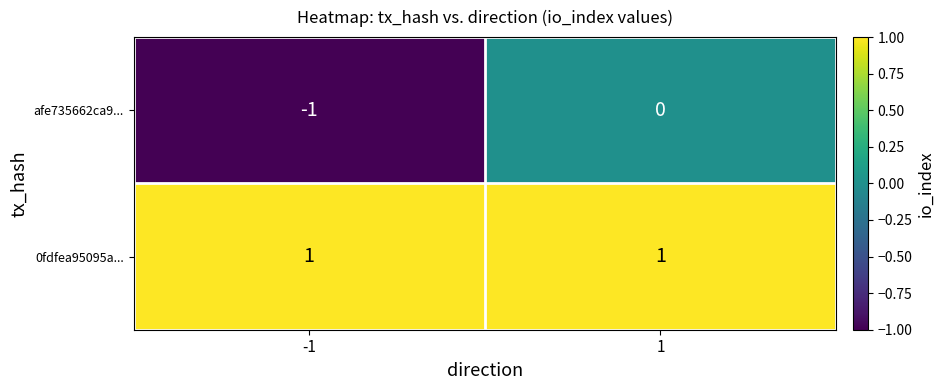

What is the maximum value shown in the chart?

1